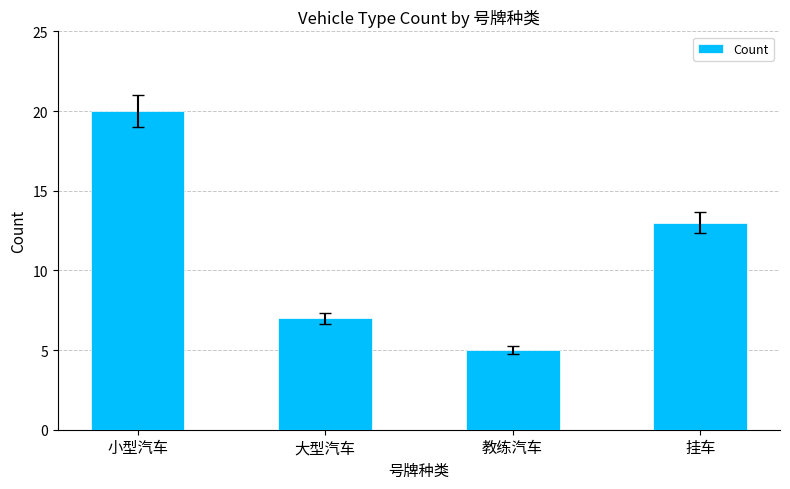

Which label corresponds to the largest value in the chart?

小型汽车